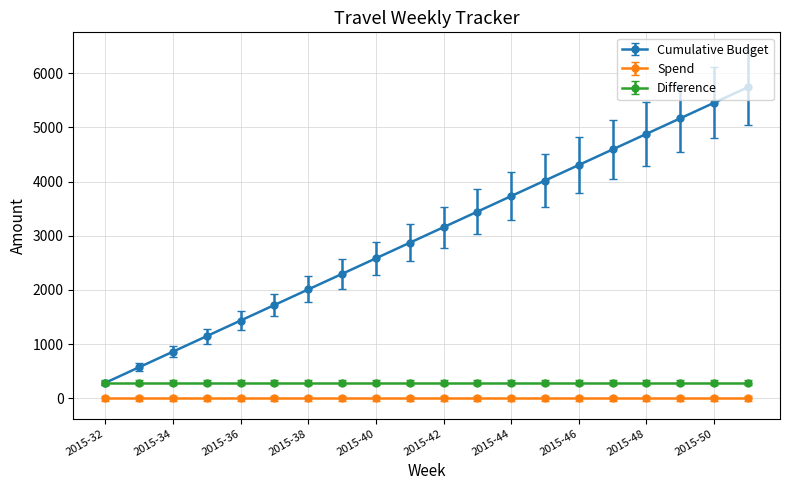

Rank the series by their maximum value, from lowest to highest.

Spend, Difference, Cumulative Budget